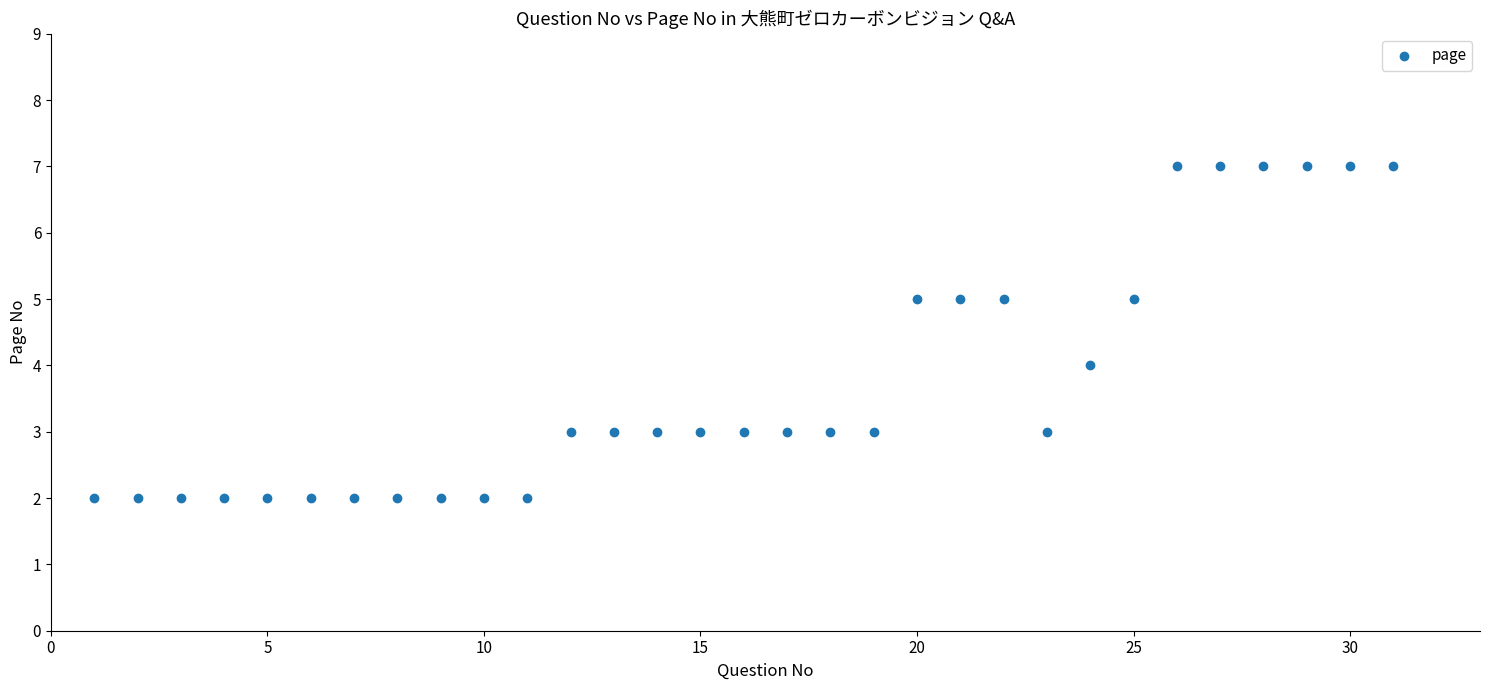

What is the range of Y values (max minus min)?

5